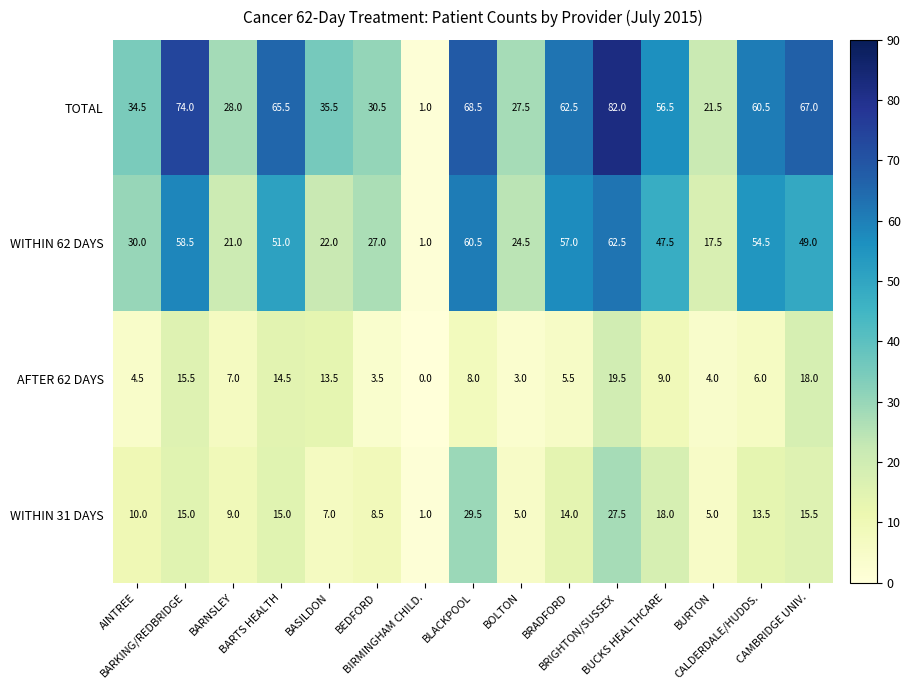

Which series has the largest range (max minus min)?

TOTAL